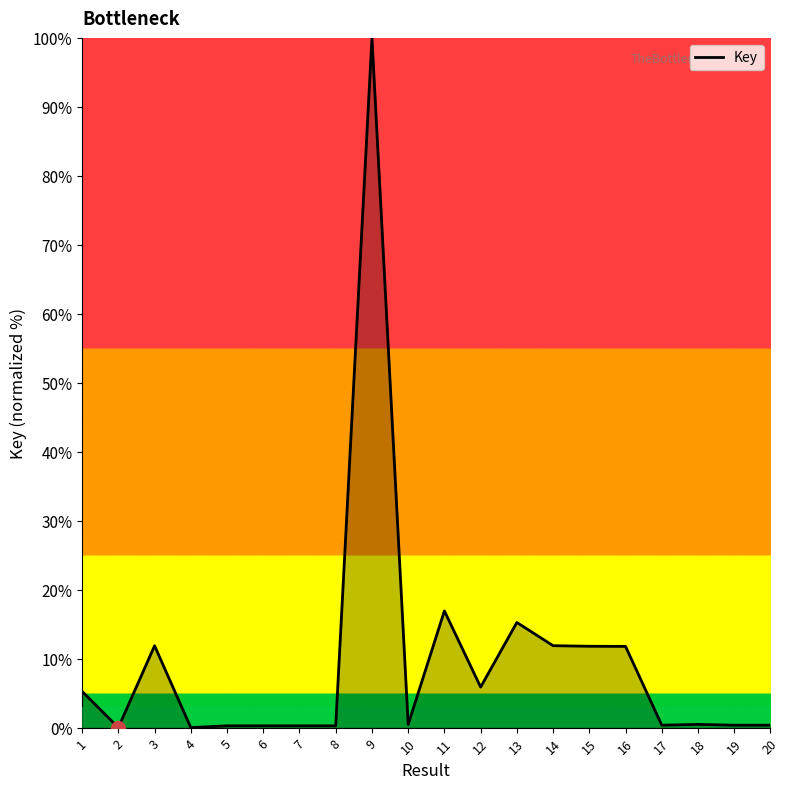

Which label corresponds to the largest value in the chart?

9